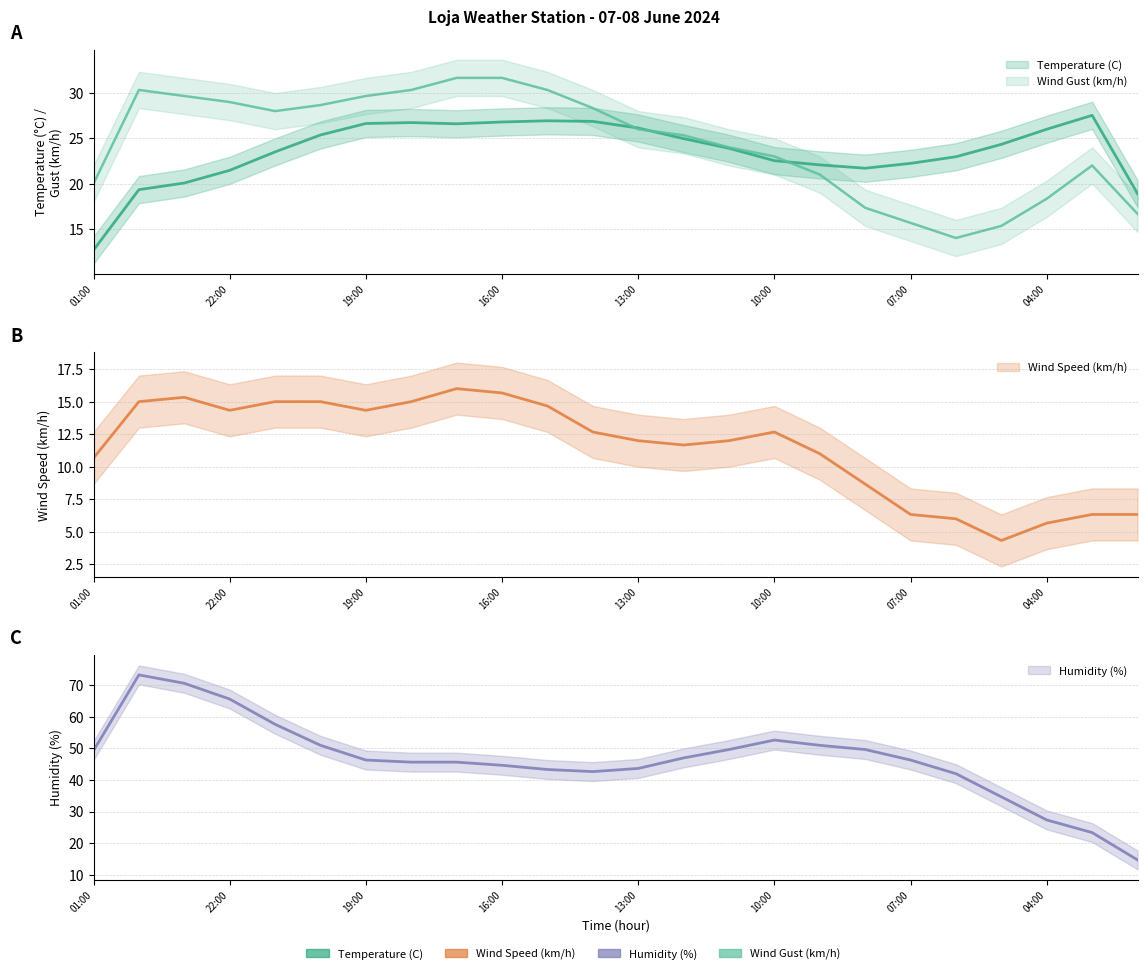

Which series has the widest spread of values?

Humidity (%)